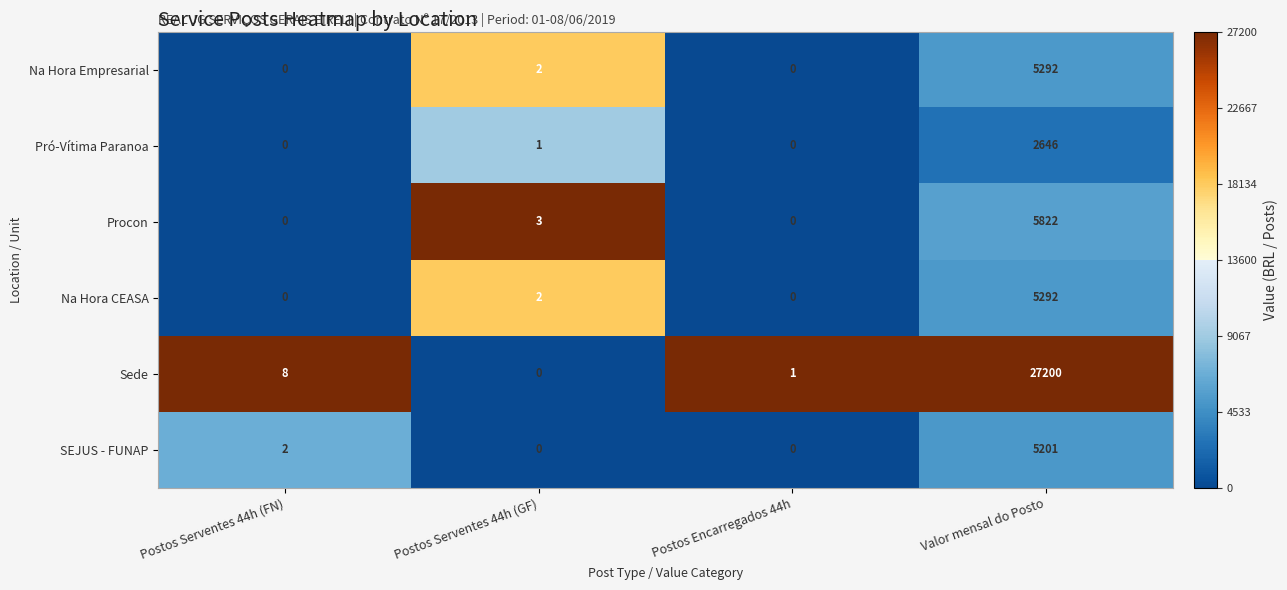

What is the total value across all series at Postos Serventes 44h (FN)?

10